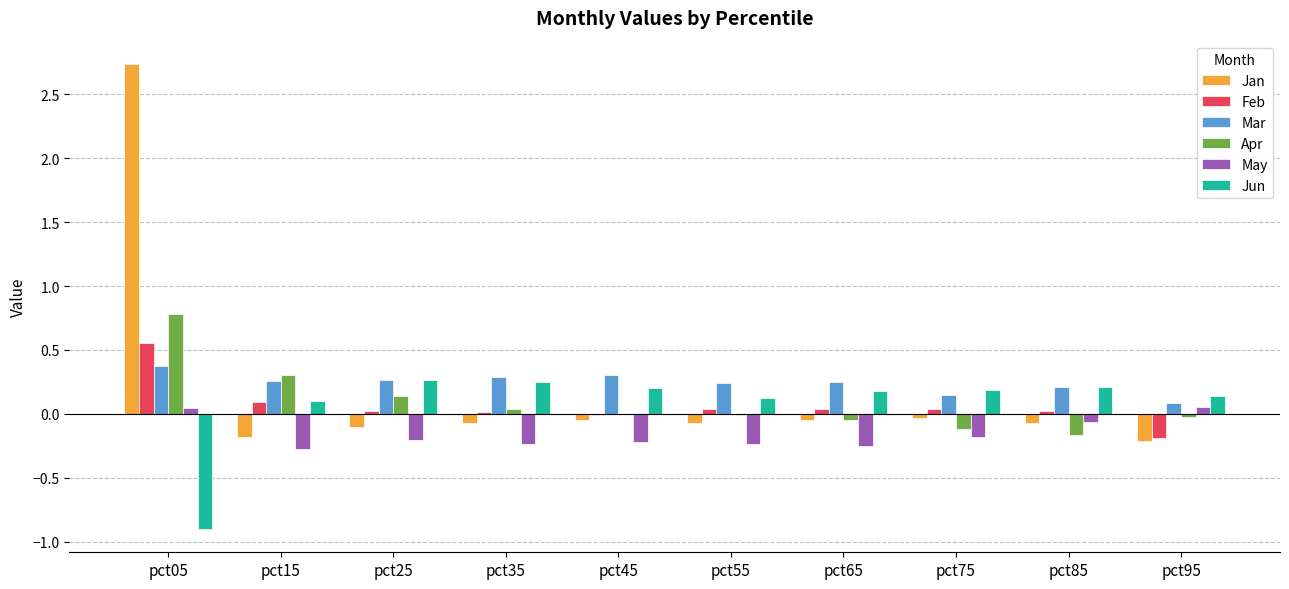

True or false: Jun has a value of 0.4 at pct45.

False